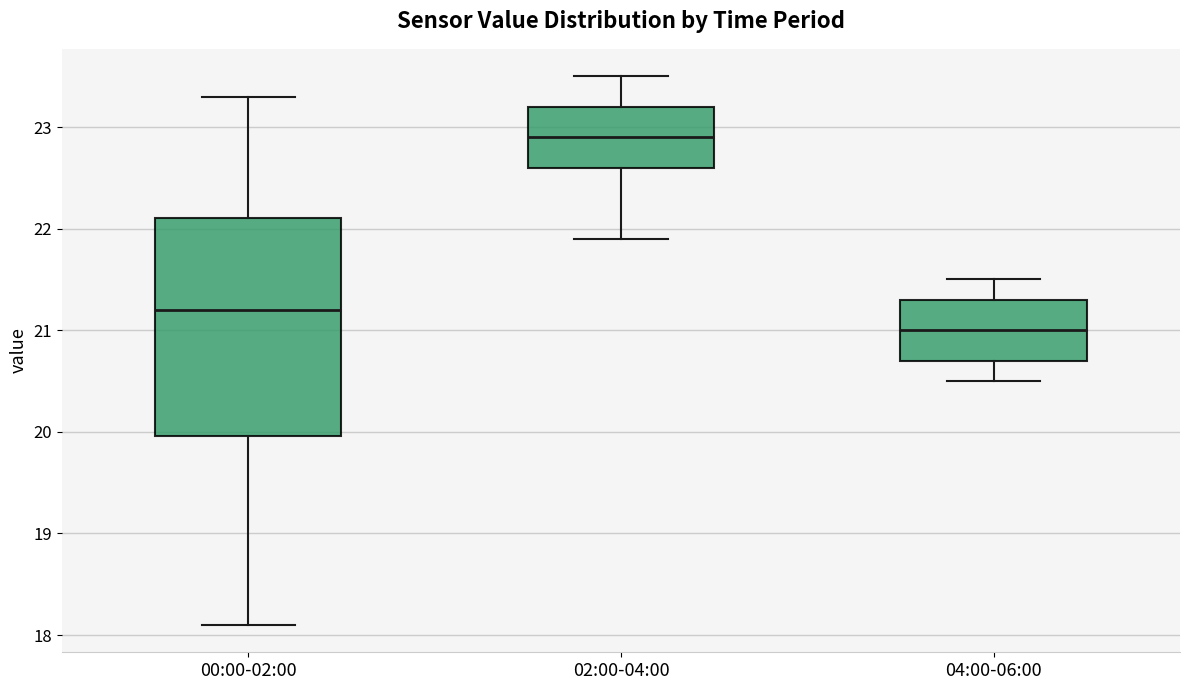

Reading left to right, transcribe this box plot: for each box, give where its median line is, the range the box spans, and where its two whiskers end, as read against the y-axis. The values are not printed on the chart, so give them approximately, as read against the axis.

00:00-02:00: median 21.2, box 20.0 to 22.1, whiskers 18.1 to 23.3
02:00-04:00: median 22.9, box 22.6 to 23.2, whiskers 21.9 to 23.5
04:00-06:00: median 21.0, box 20.7 to 21.3, whiskers 20.5 to 21.5